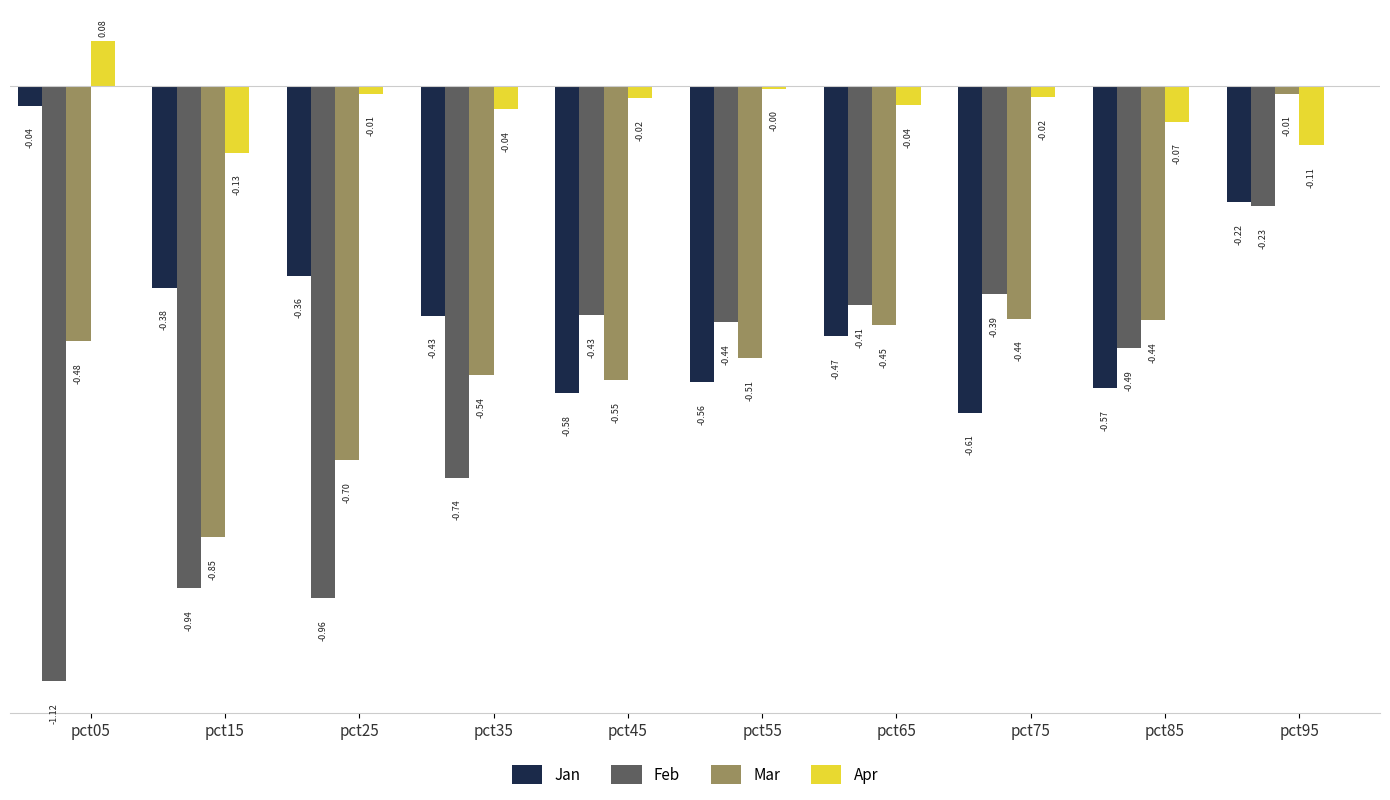

At which label does Jan reach its peak?

pct05